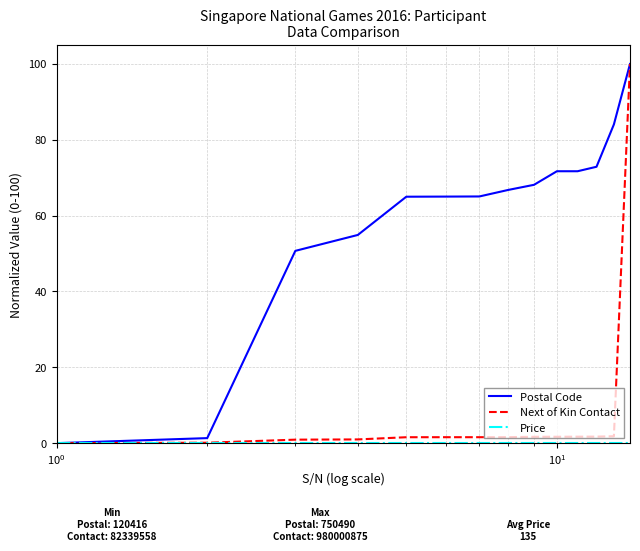

Count the number of data series in this chart.

3